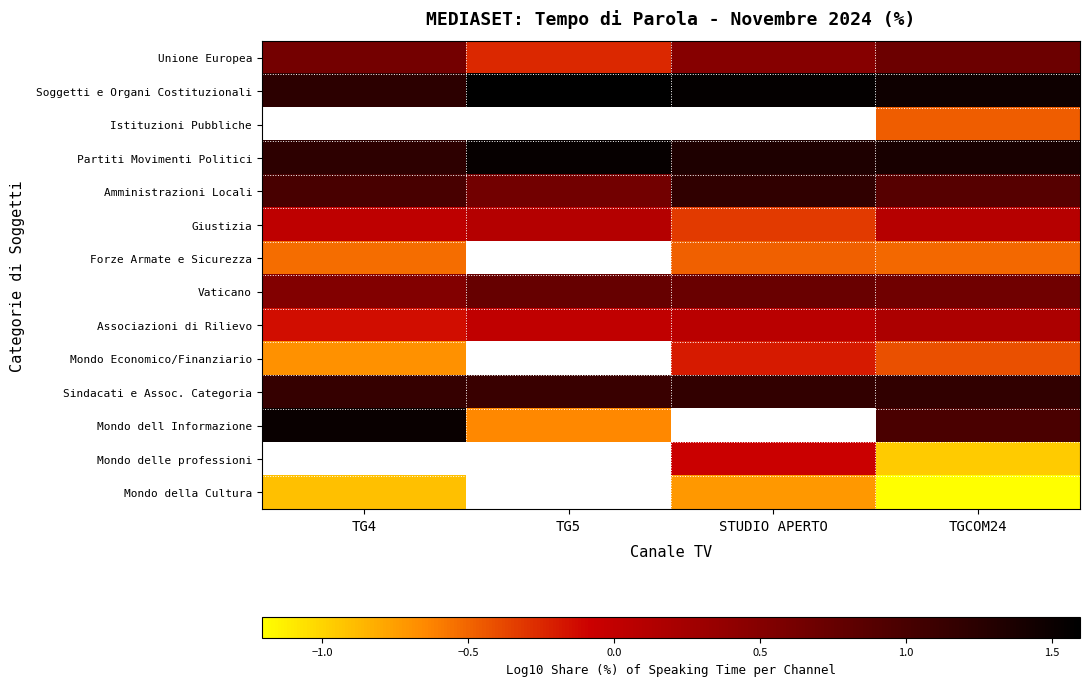

At which category is the sum across all series the highest?

TGCOM24